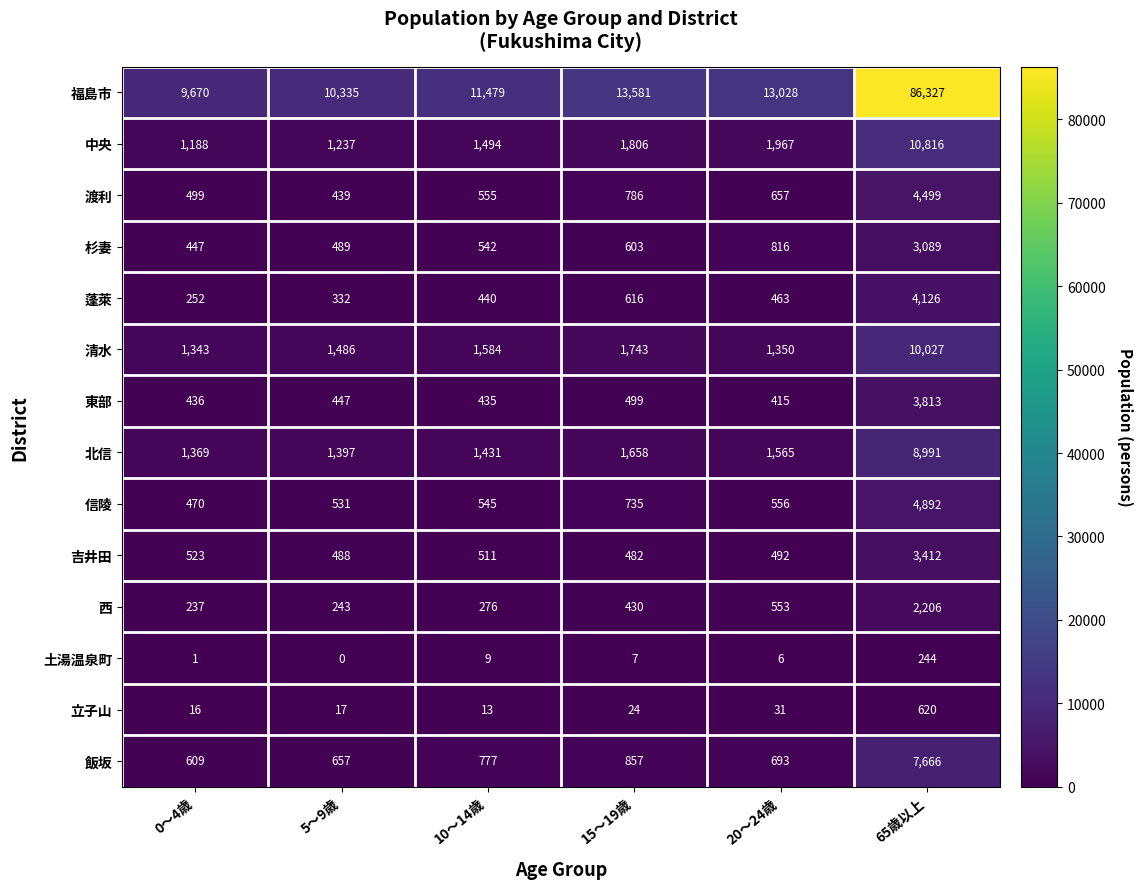

The value of 信陵 at 5～9歳 is 715. True or false?

False